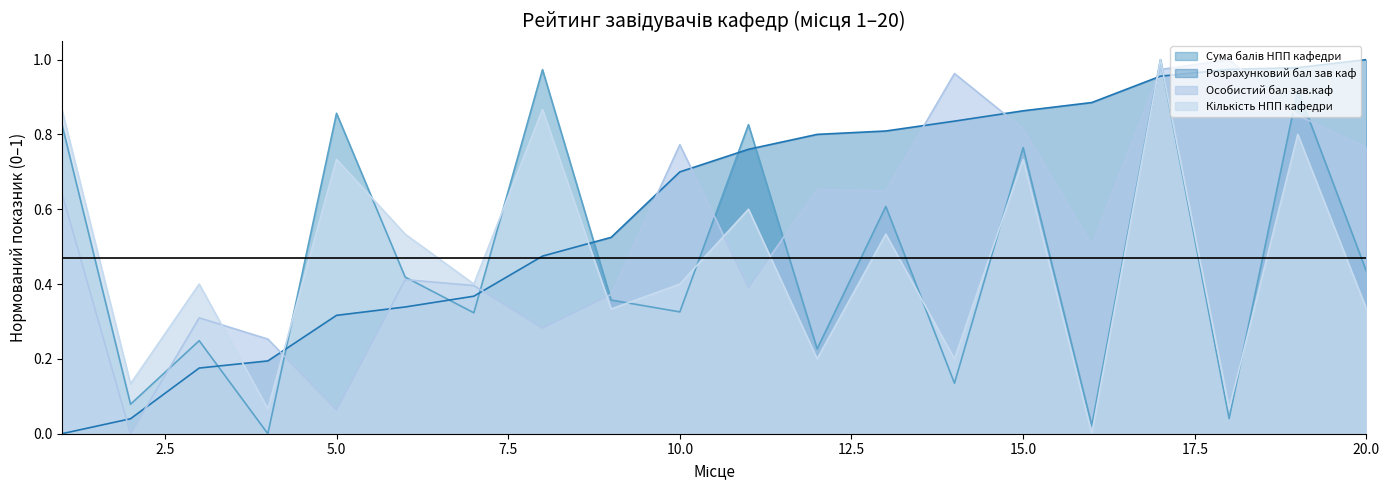

What is the difference between the Кількість НПП кафедри values at 13 and 18?

0.5